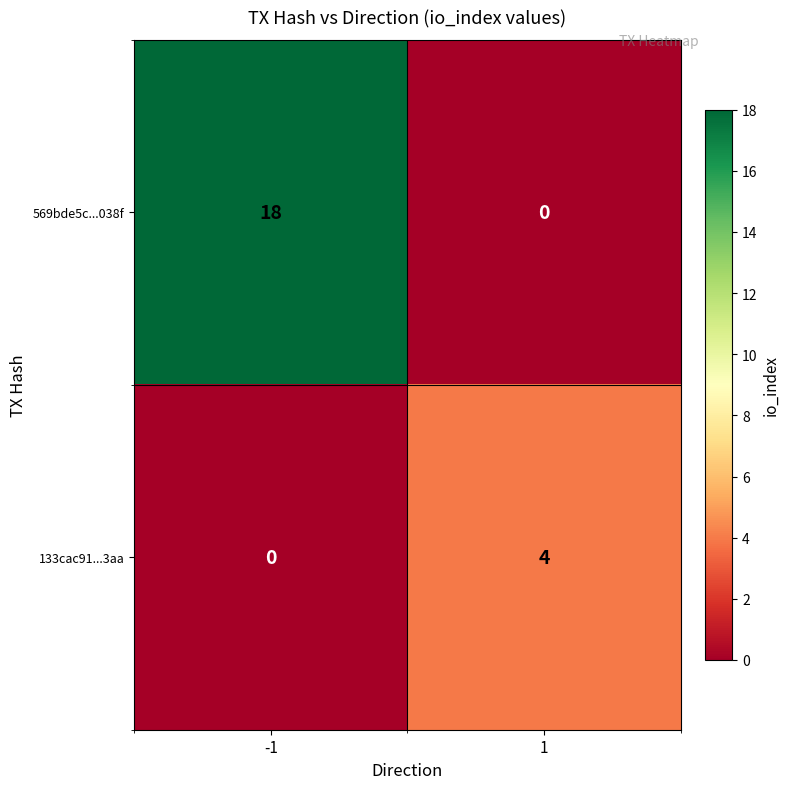

What is the sum of all 569bde5c...038f values?

18